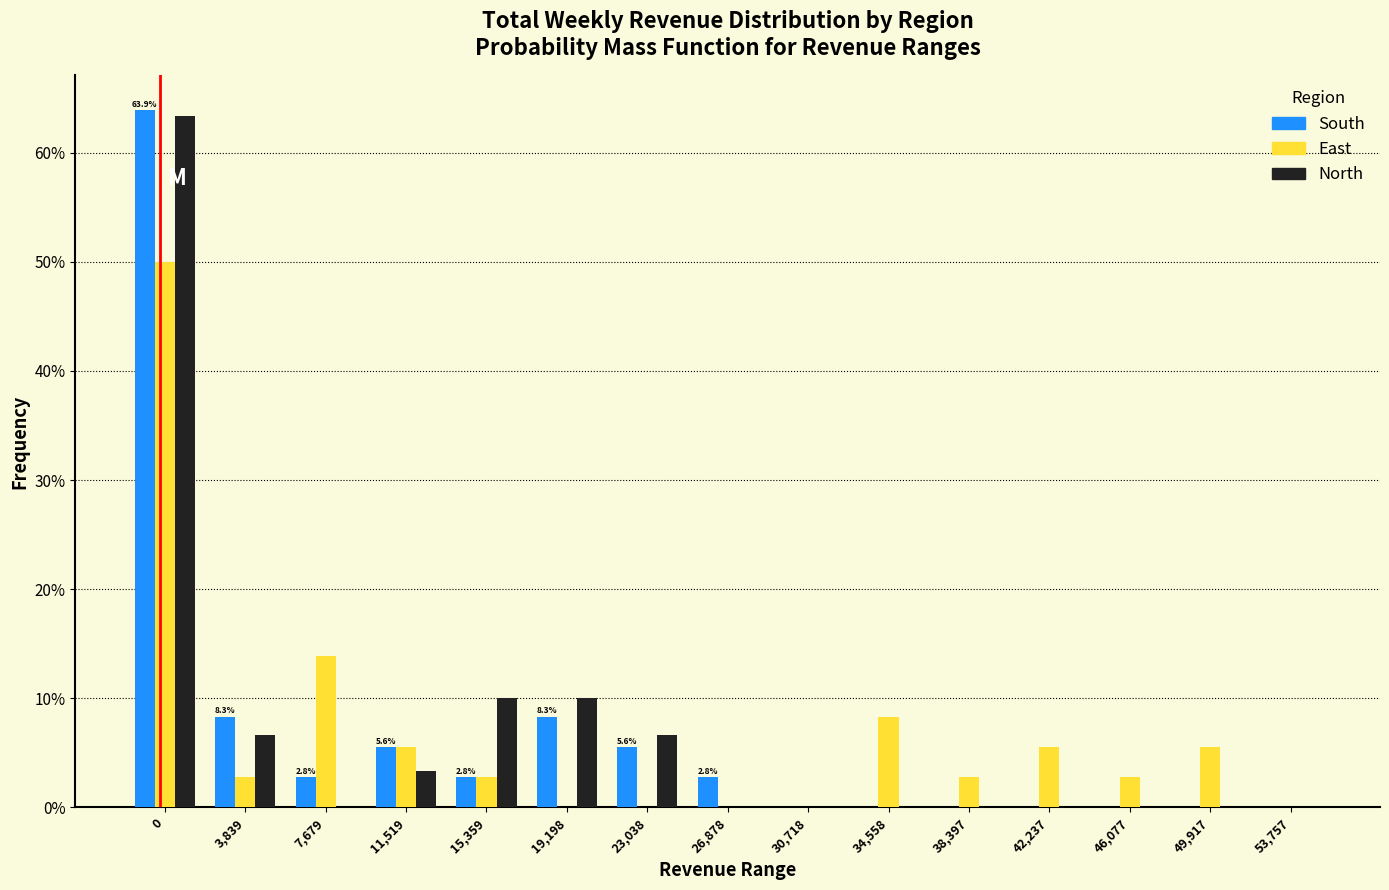

What are all the series names shown in the legend?

South, East, North